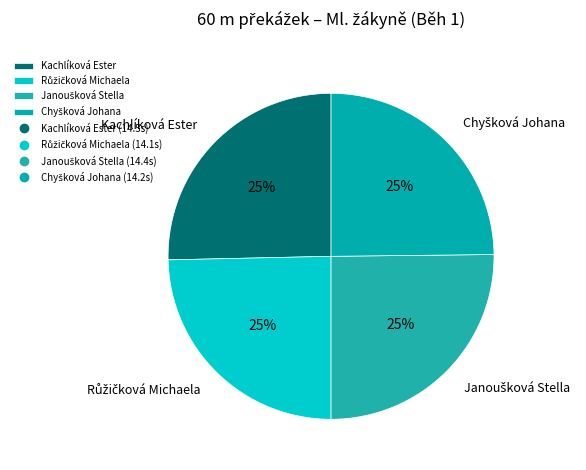

To the nearest percent, what is the average slice percentage?

25%